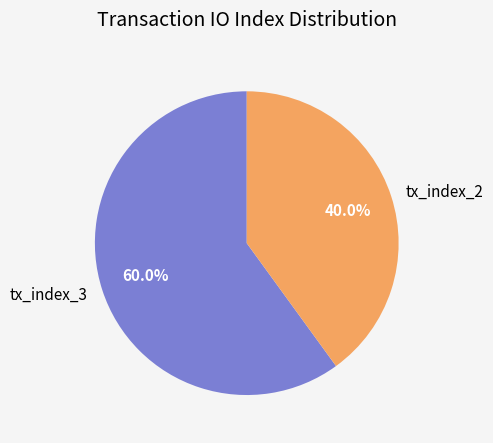

Is it true that tx_index_2 is 40% of the pie?

True